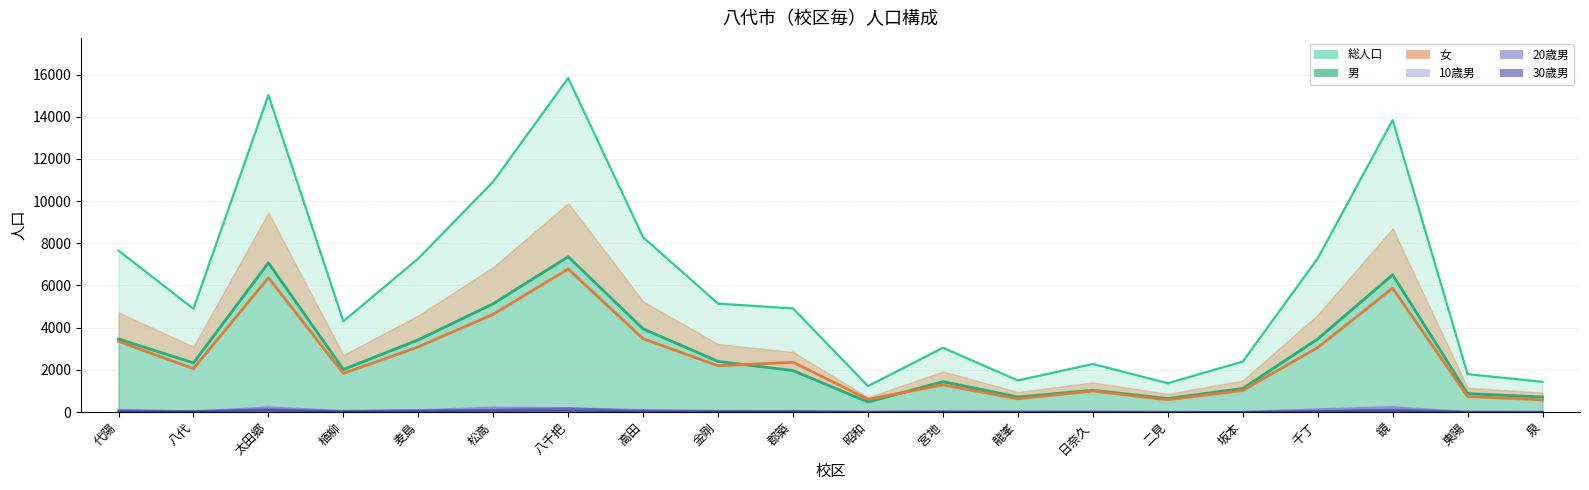

List the series in order of their peak value, lowest first.

30歳男, 20歳男, 10歳男, 女_line, 男_line, 総人口_line